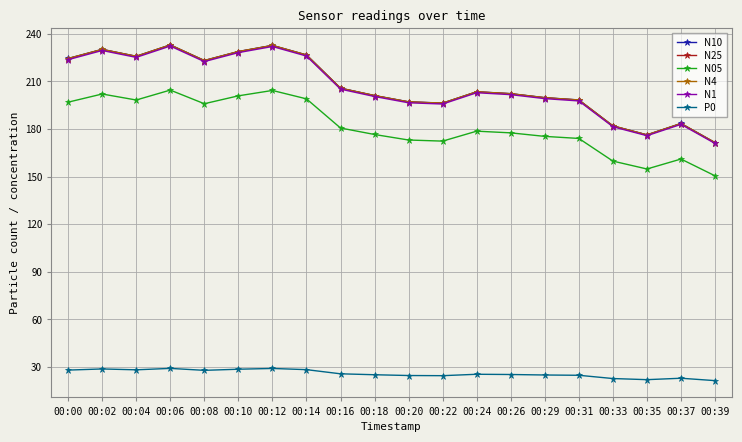

At how many categories does at least one series exceed 44?

20